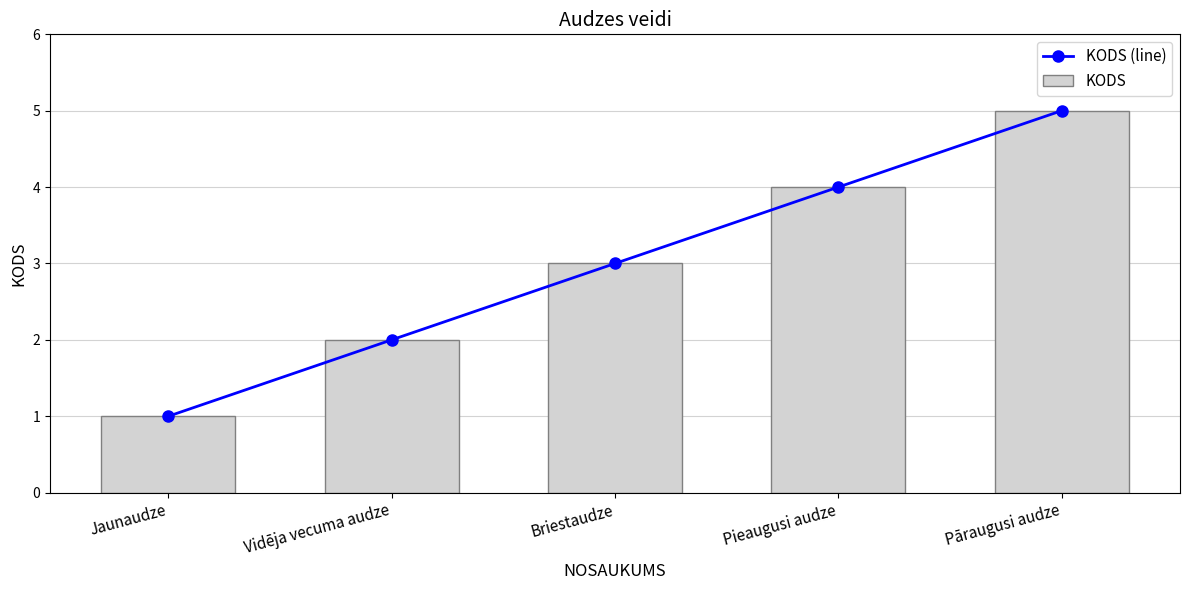

Count the KODS (line) values in the range 2 to 4.

3